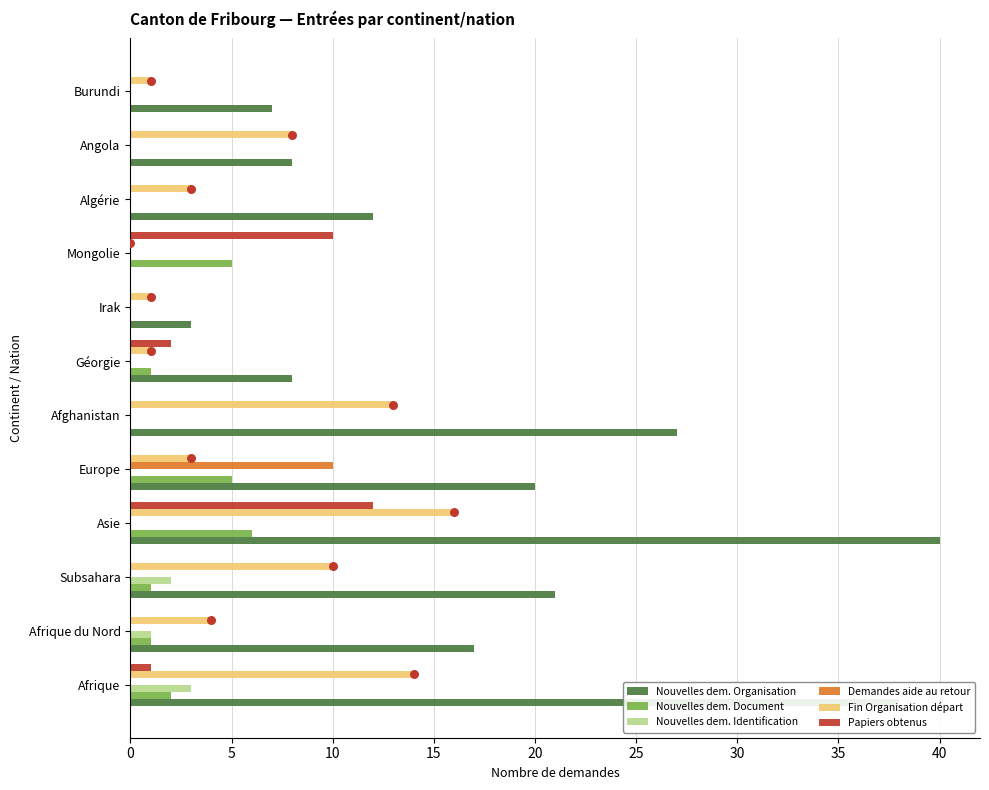

Is the value of Nouvelles dem. Document at Afrique greater than the value of Papiers obtenus at Mongolie?

No